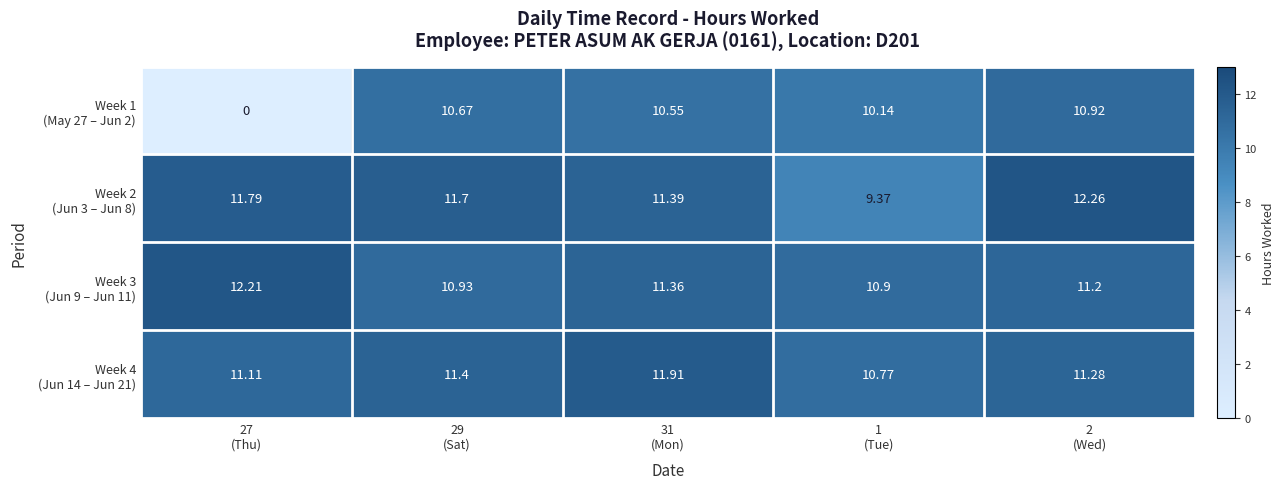

At which category is the sum across all series the highest?

2
(Wed)